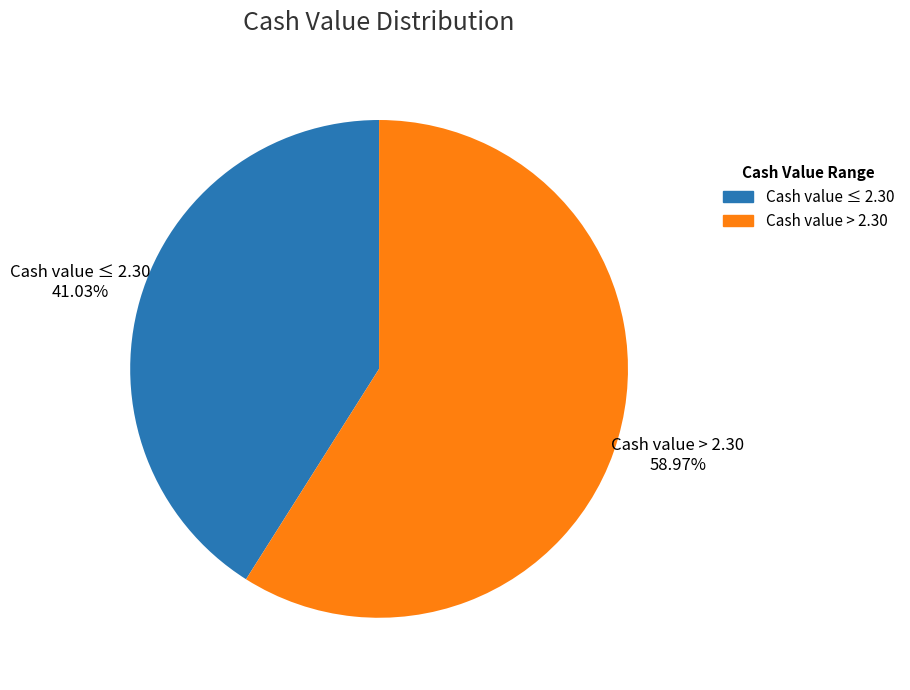

Does any single category account for the majority?

Yes